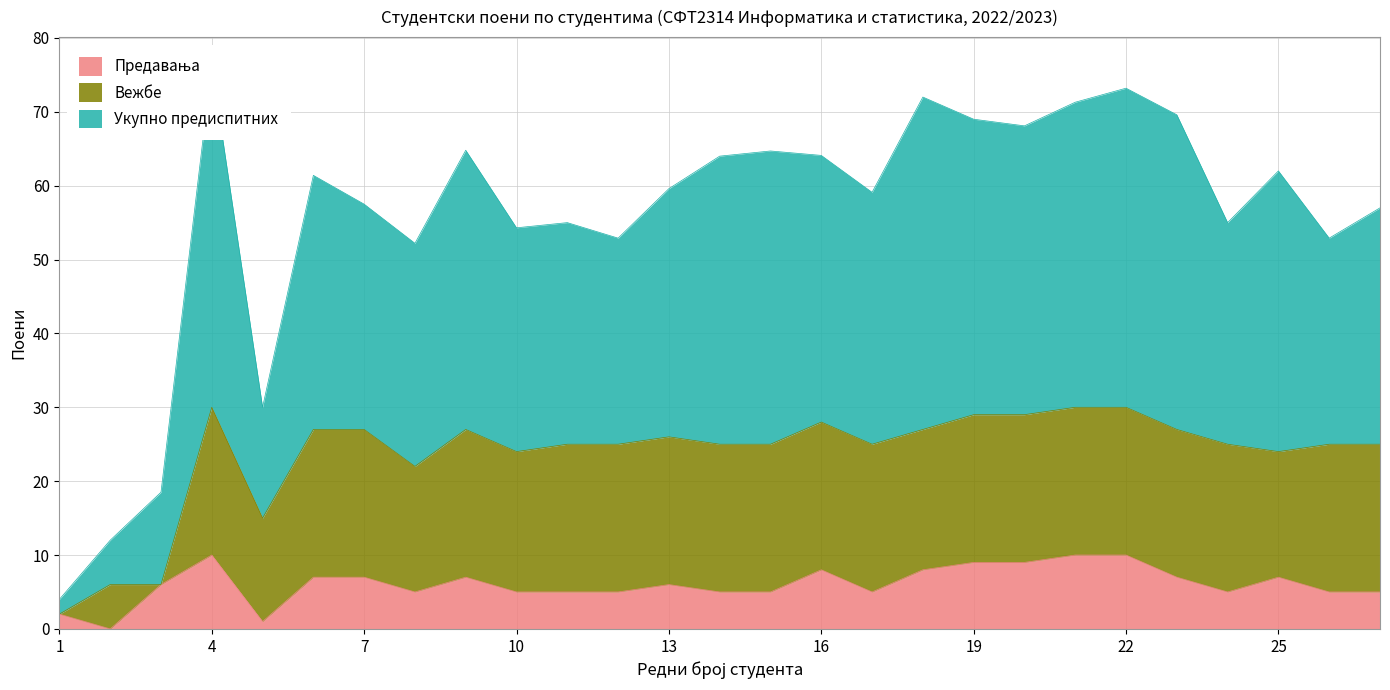

True or false: Укупно предиспитних has a value of 61.4 at 6.

True